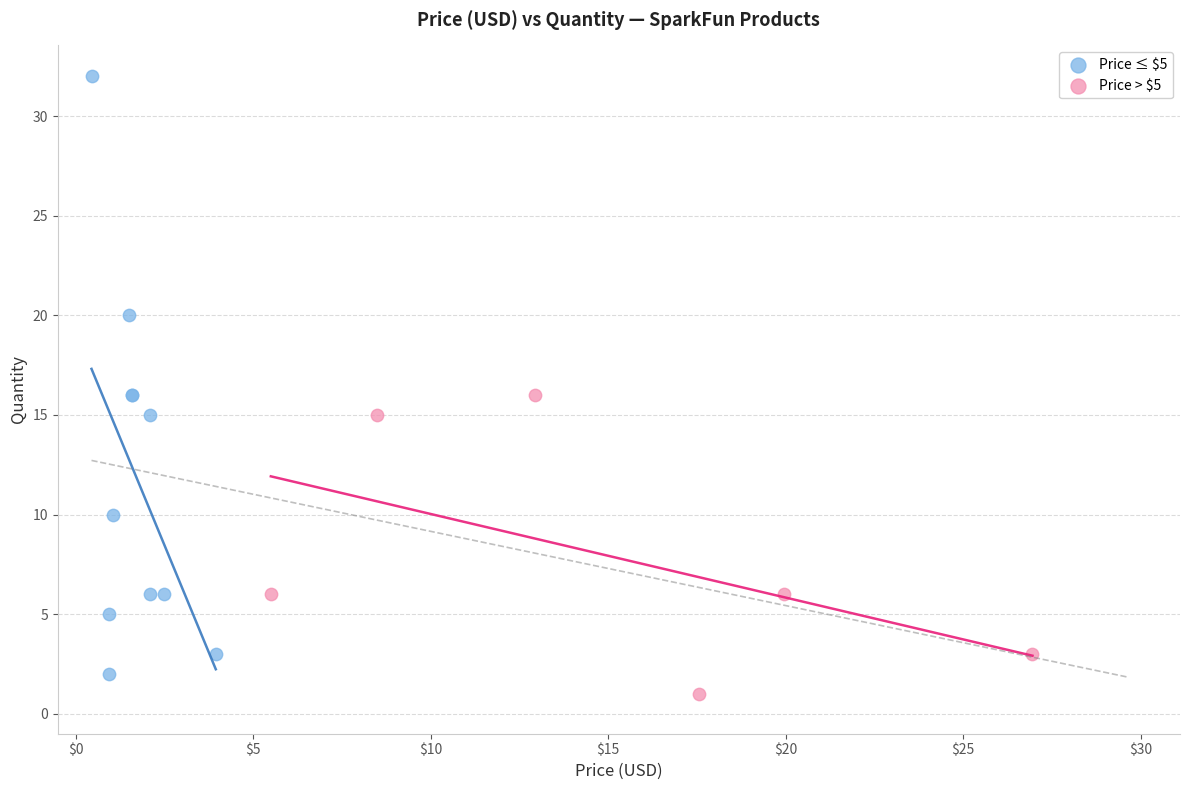

Which series has the widest spread of Y values?

Price ≤ $5